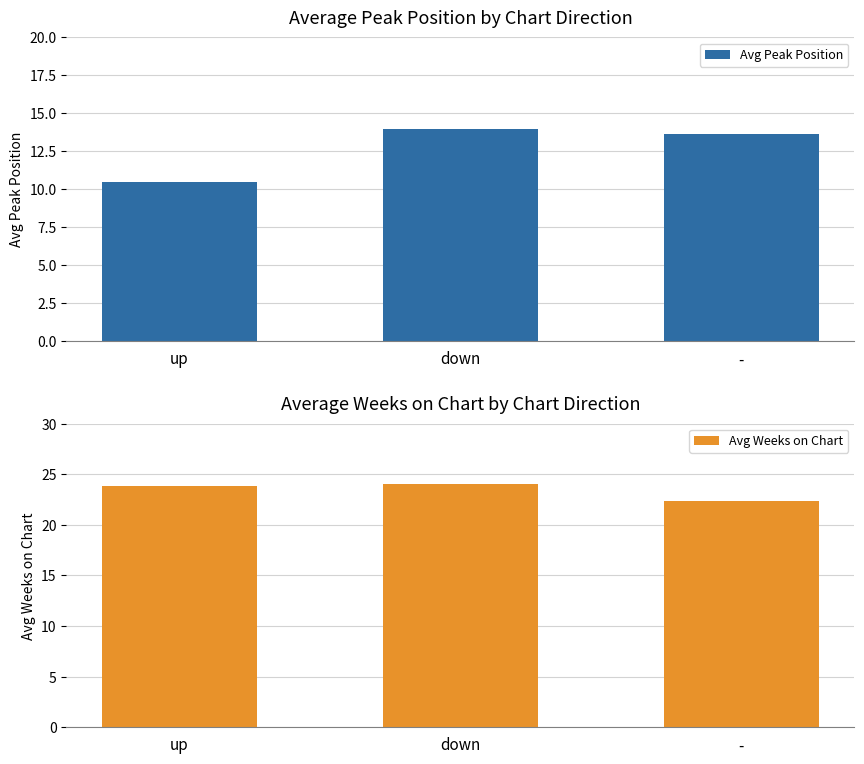

How many data points in Avg Peak Position are less than 13?

1